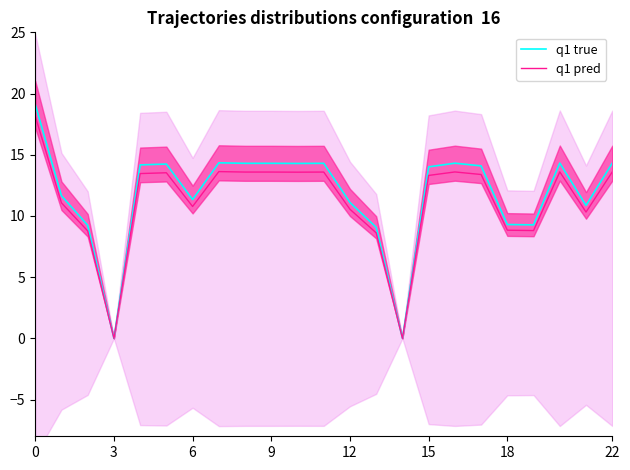

Does the chart have visible grid lines?

No